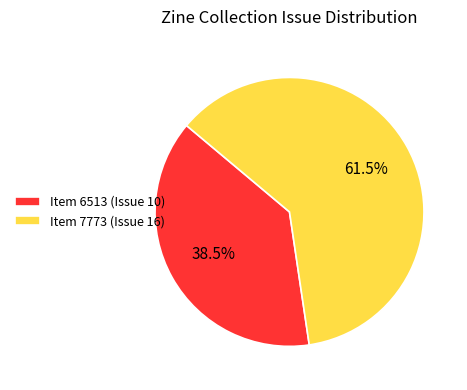

To the nearest percent, what is the difference between the Item 7773 (Issue 16) and Item 6513 (Issue 10) slice percentages?

23%